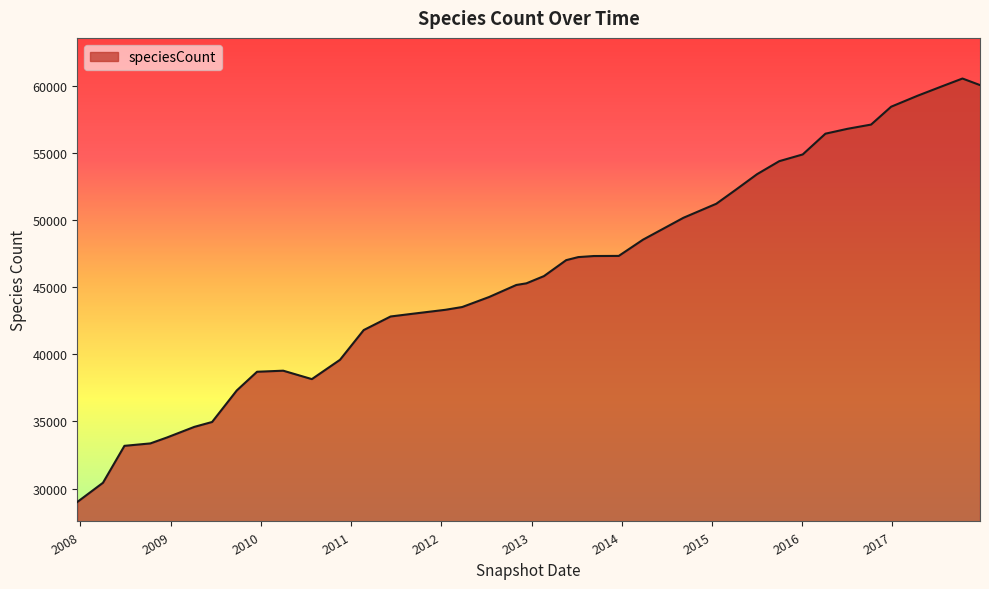

What is the minimum value shown in the chart?

28996